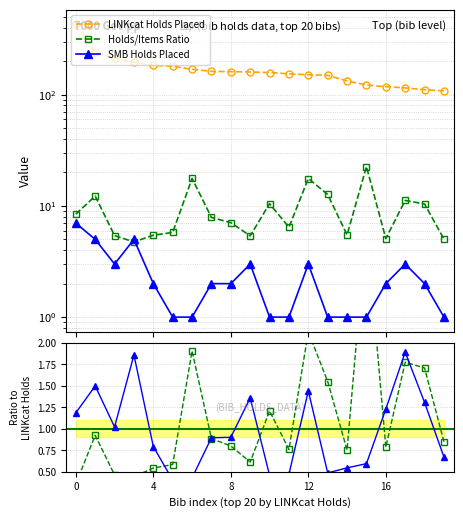

True or false: SMB Holds Placed has a value of 0.8 at 11.

False